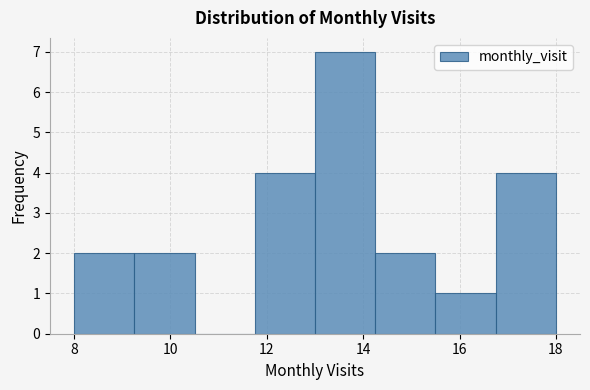

What is the height of the bar covering 16.75 to 18.00 on the x-axis? Neither the bar edges nor the heights are printed on the chart, so give them approximately, as read against the axes.

4